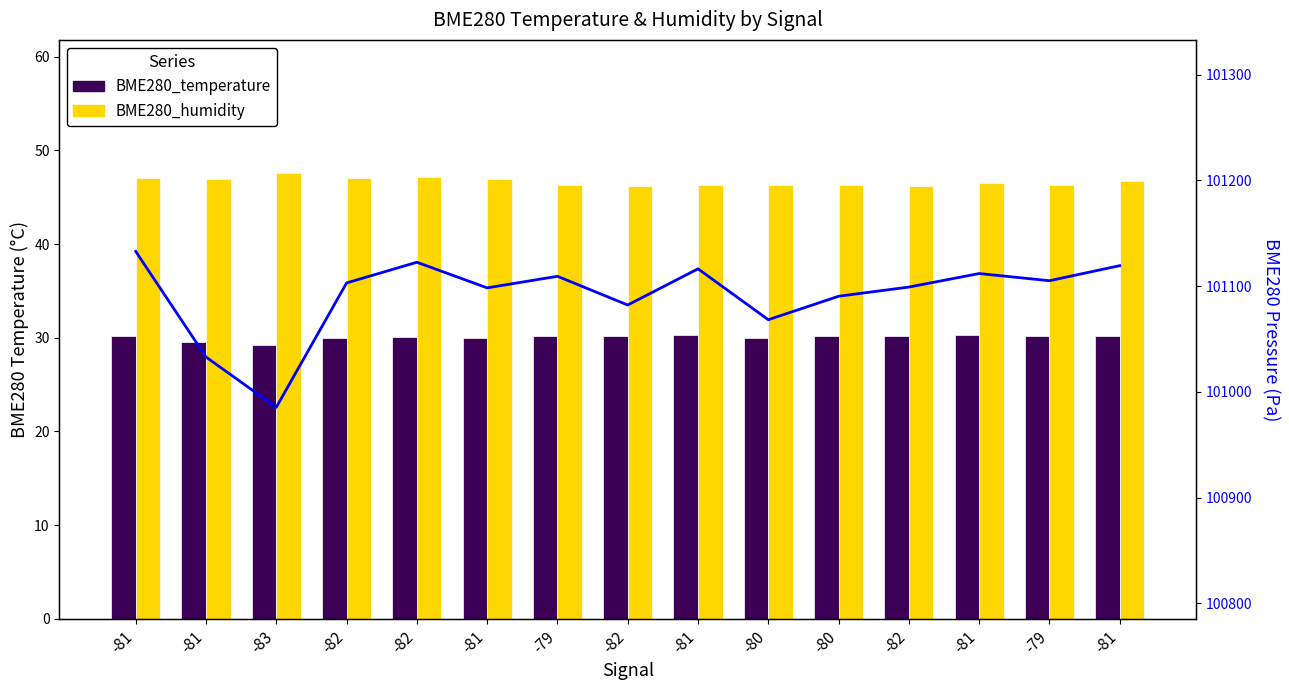

Is the value of BME280_humidity at -80 greater than the value of BME280_pressure at -79?

No